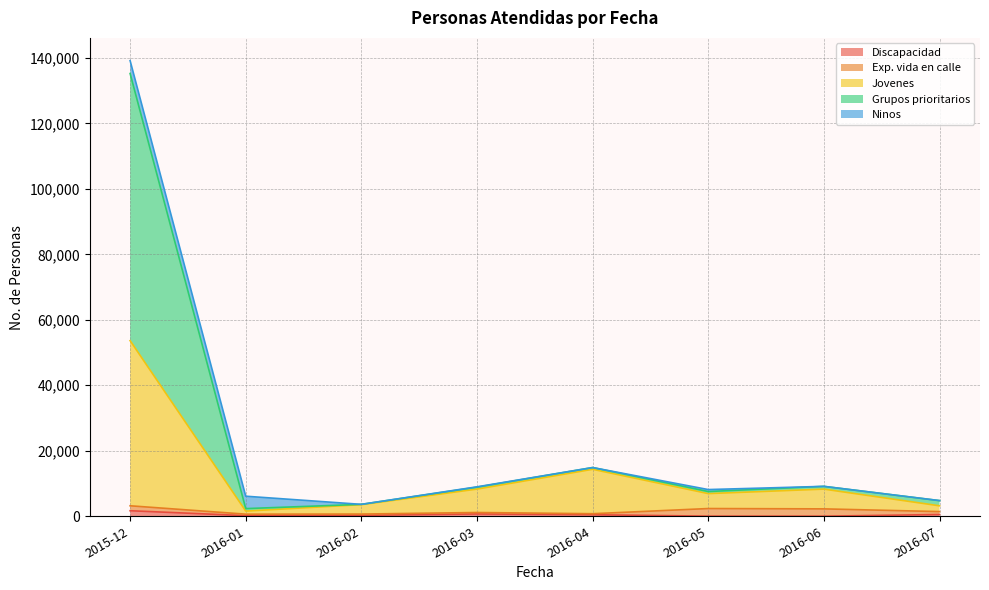

What is the sum of the Discapacidad values at 2015-12 and 2016-02?

1982